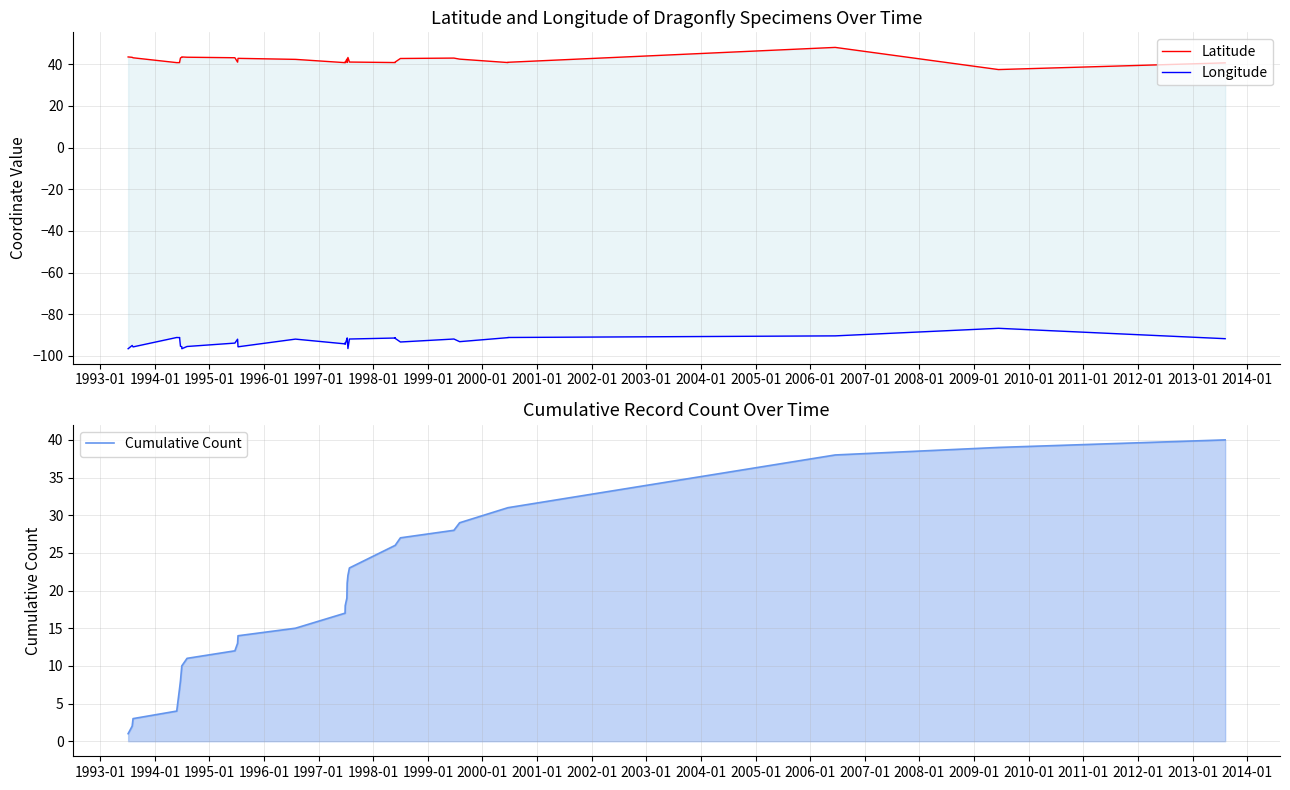

Which has a higher value, 34 or 15?

15